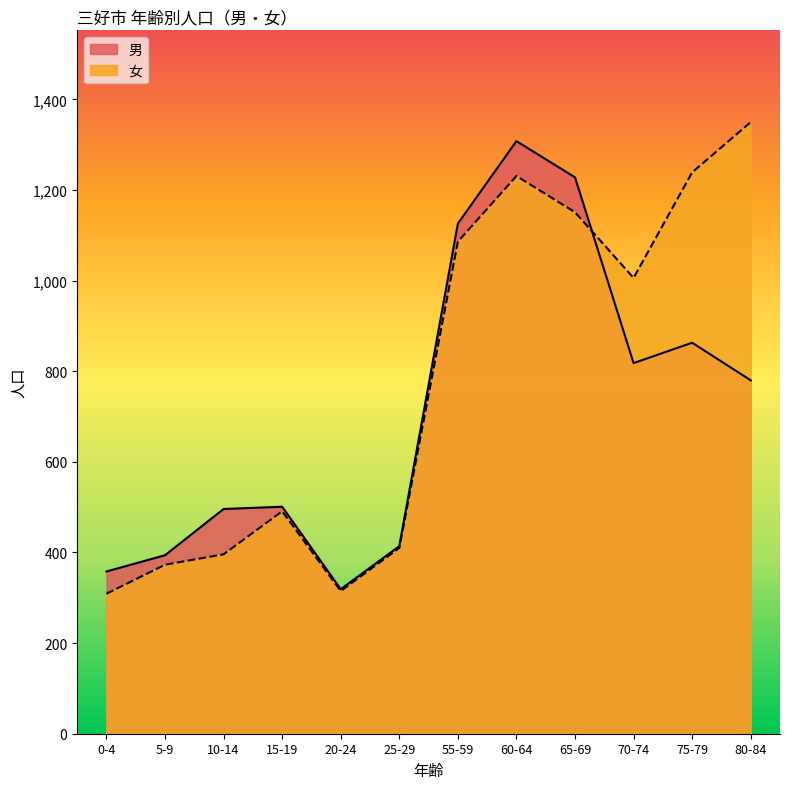

True or false: 女 and 男 intersect in this chart.

True